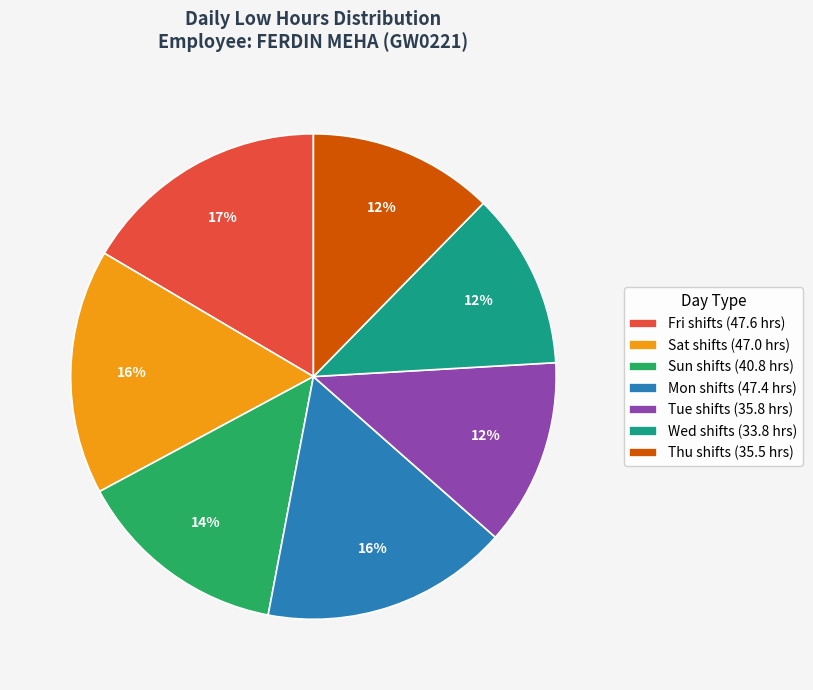

Does any single category account for the majority?

No